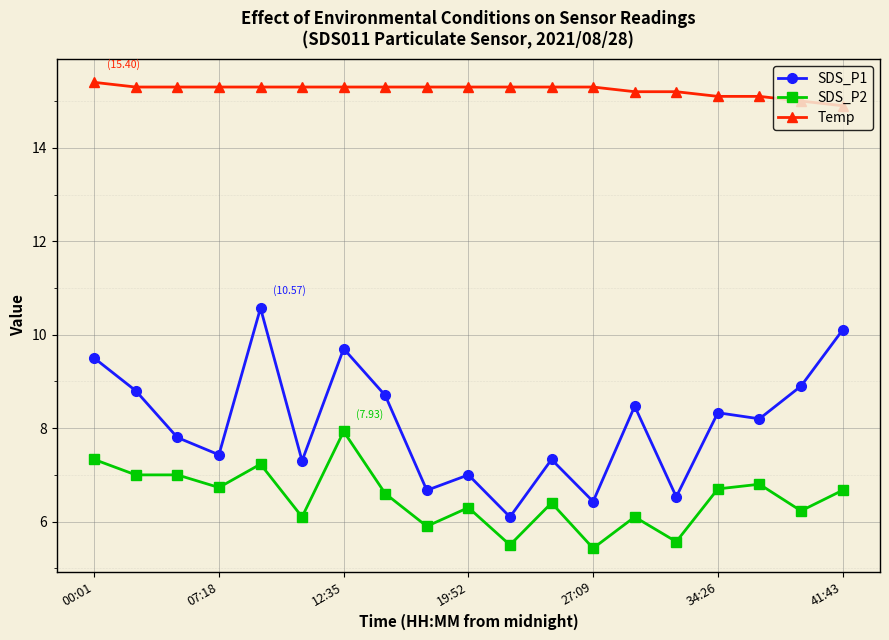

What is the difference between the second highest and minimum values in the SDS_P1 series?

4.0